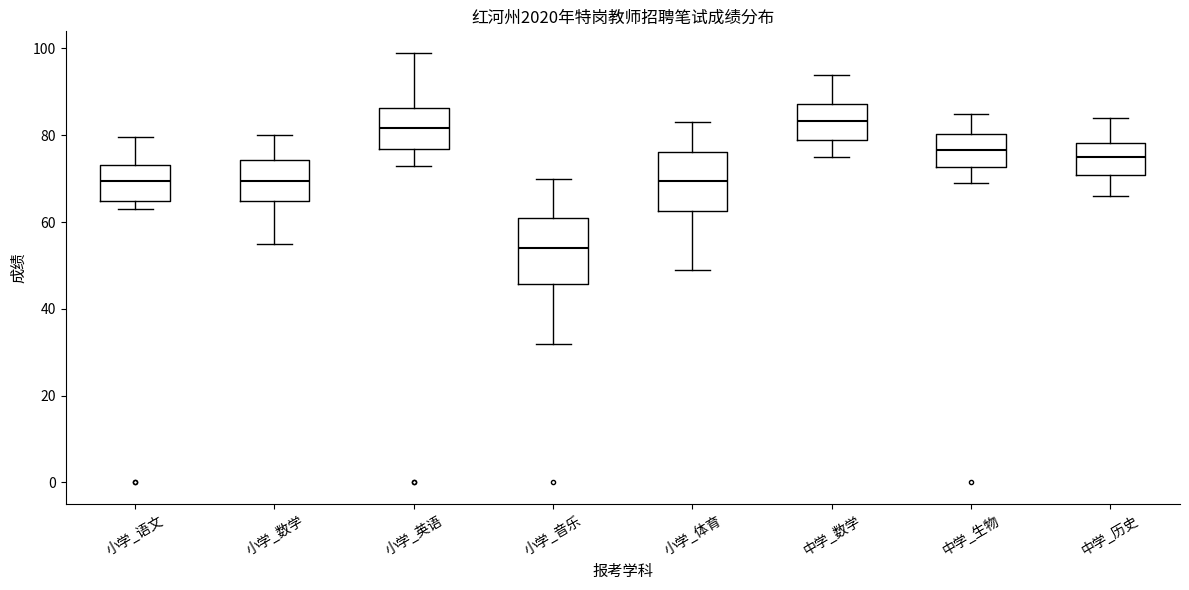

Reading left to right, transcribe this box plot: for each box, give where its median line is, the range the box spans, and where its two whiskers end, as read against the y-axis. The values are not printed on the chart, so give them approximately, as read against the axis.

小学_语文: median 70, box 64 to 74, whiskers 64 (just below the box's lower edge) to 80
小学_数学: median 70, box 64 to 74, whiskers 56 to 80
小学_英语: median 82, box 76 to 86, whiskers 74 to 100
小学_音乐: median 54, box 46 to 60, whiskers 32 to 70
小学_体育: median 70, box 62 to 76, whiskers 50 to 84
中学_数学: median 84, box 78 to 88, whiskers 76 to 94
中学_生物: median 76, box 72 to 80, whiskers 70 to 86
中学_历史: median 76, box 70 to 78, whiskers 66 to 84